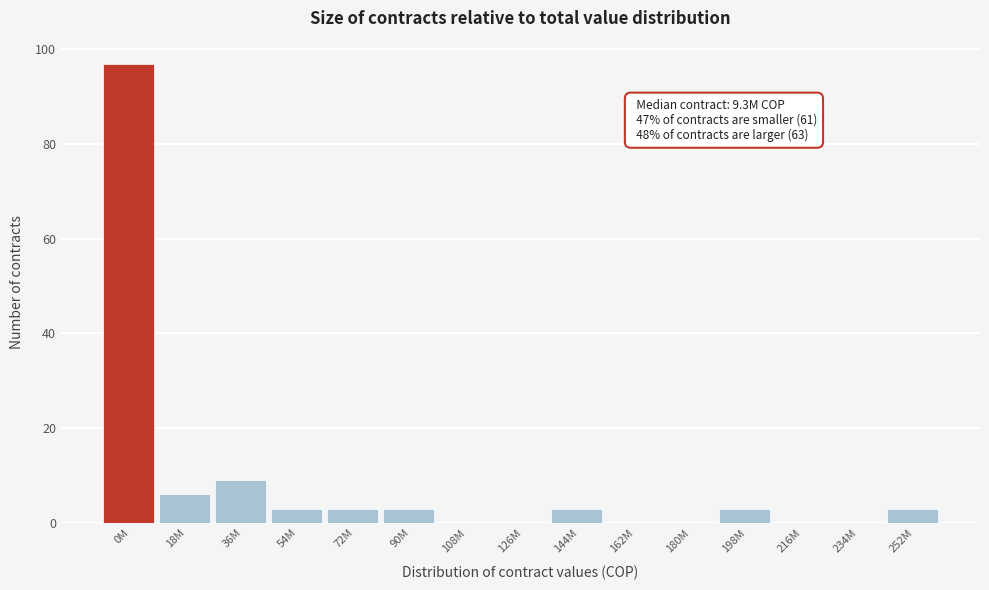

Reading right to left, transcribe all the data shown in this chart.

252M=3	234M=0	216M=0	198M=3	180M=0	162M=0	144M=3	126M=0	108M=0	90M=3	72M=3	54M=3	36M=9	18M=6	0M=97